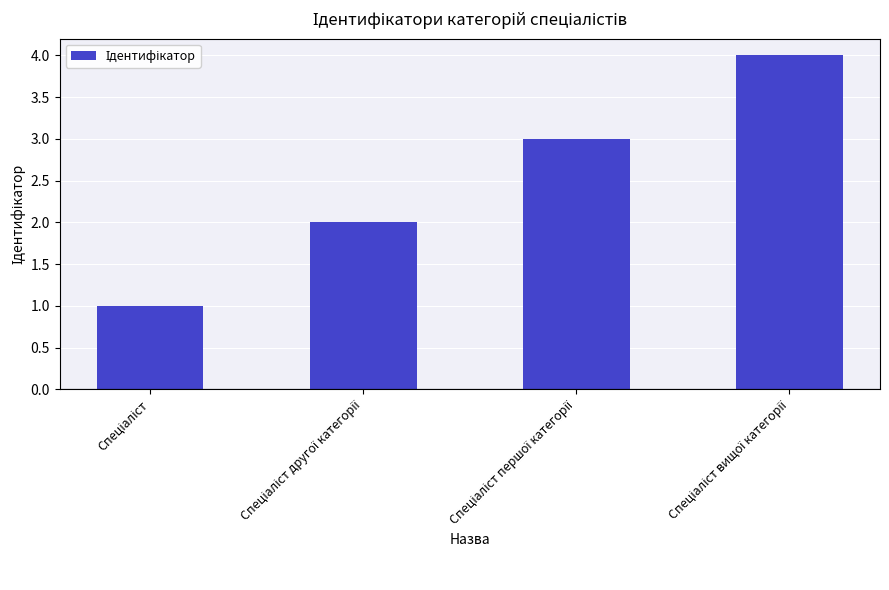

What is the sum of all values?

10